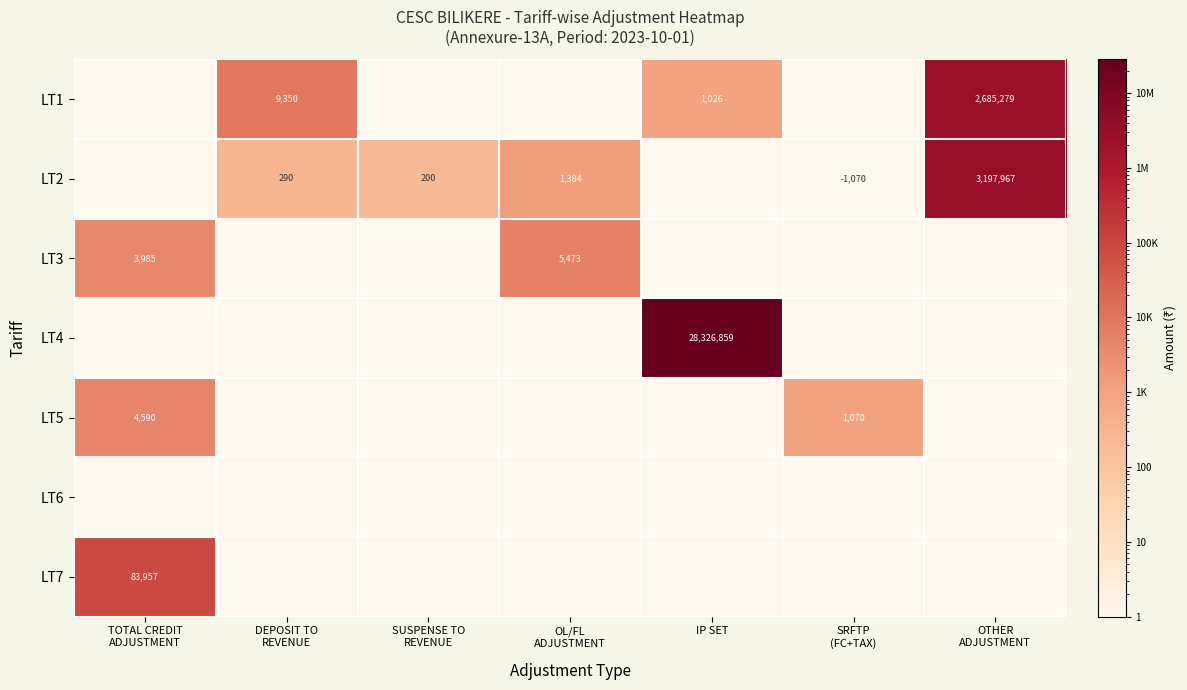

Is it true that LT1 equals 1807.2 at IP SET?

False